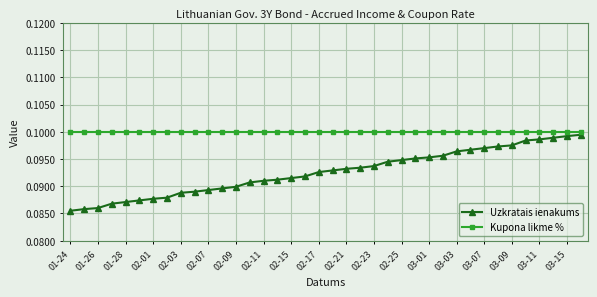

How many Uzkratais ienakums values are between 0 and 1?

38